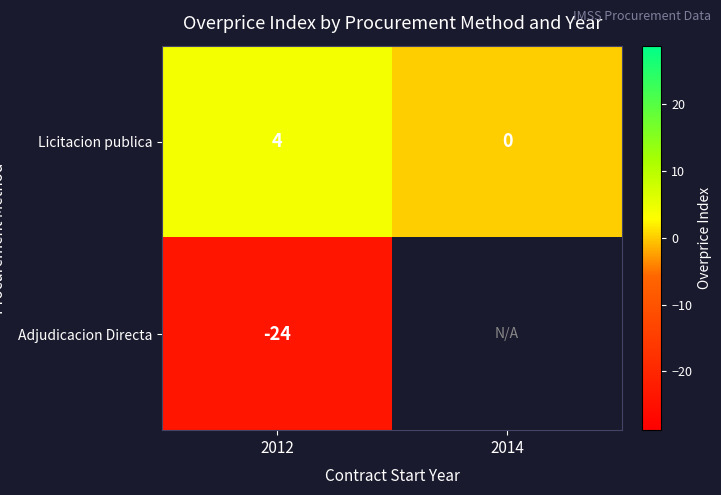

What is the maximum value for Licitacion publica?

4